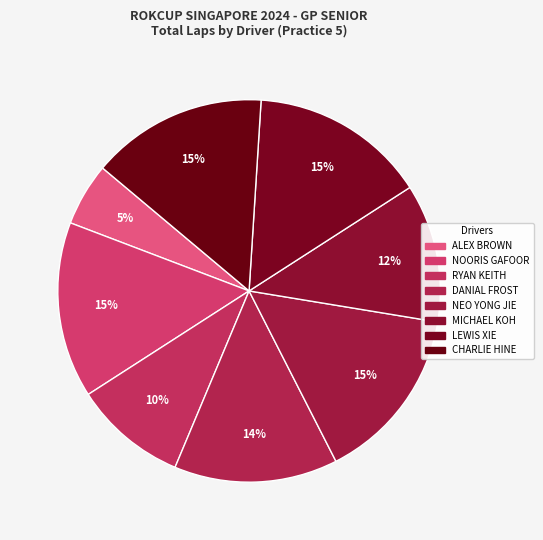

Does any single category account for the majority?

No